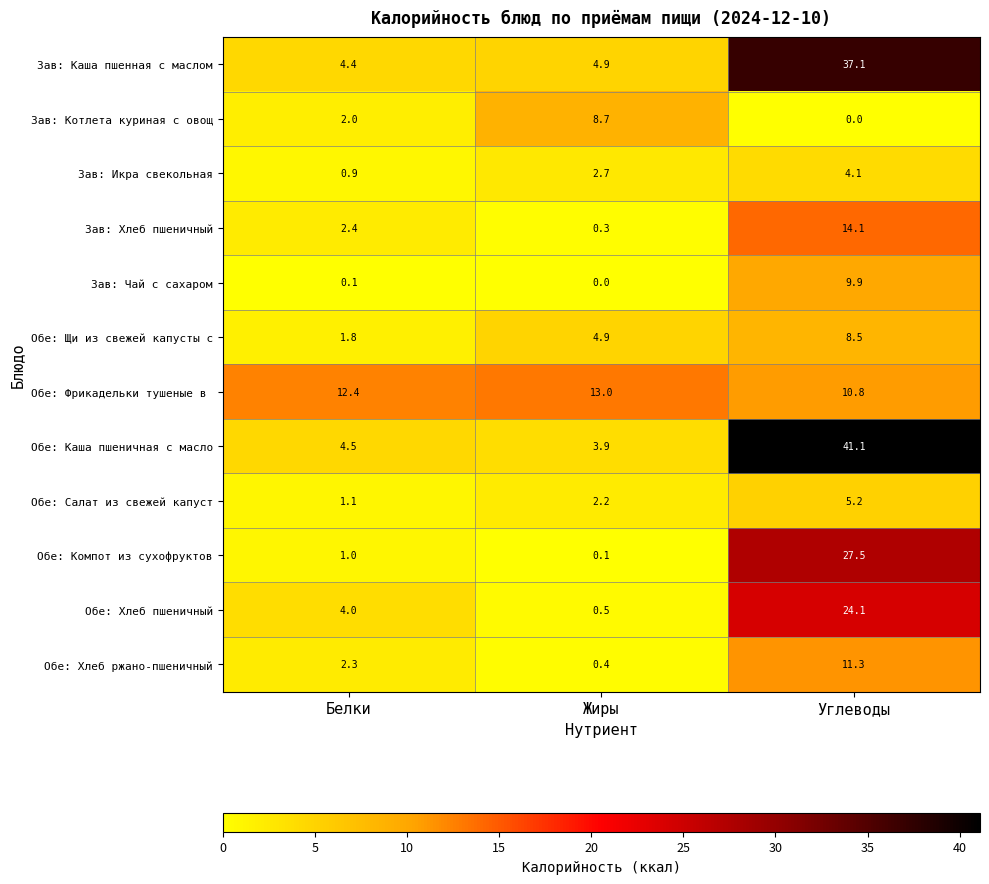

What is the average value of the Зав: Каша пшенная с маслом series?

15.5